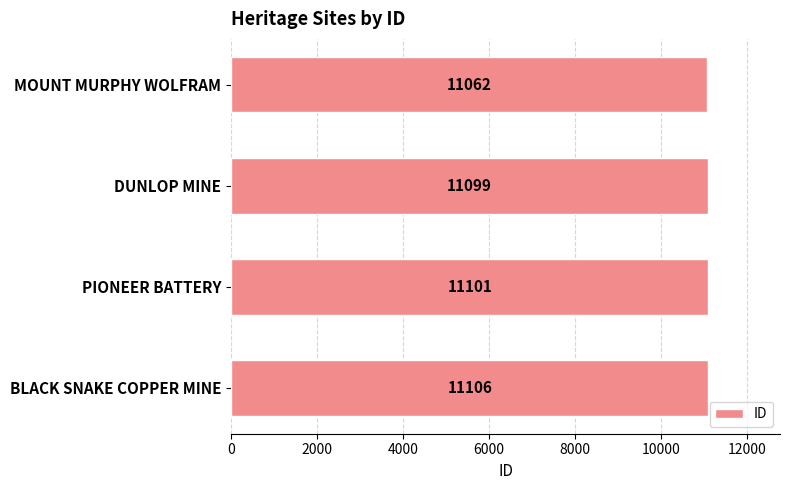

Rank the categories by value from lowest to highest.

MOUNT MURPHY WOLFRAM, DUNLOP MINE, PIONEER BATTERY, BLACK SNAKE COPPER MINE